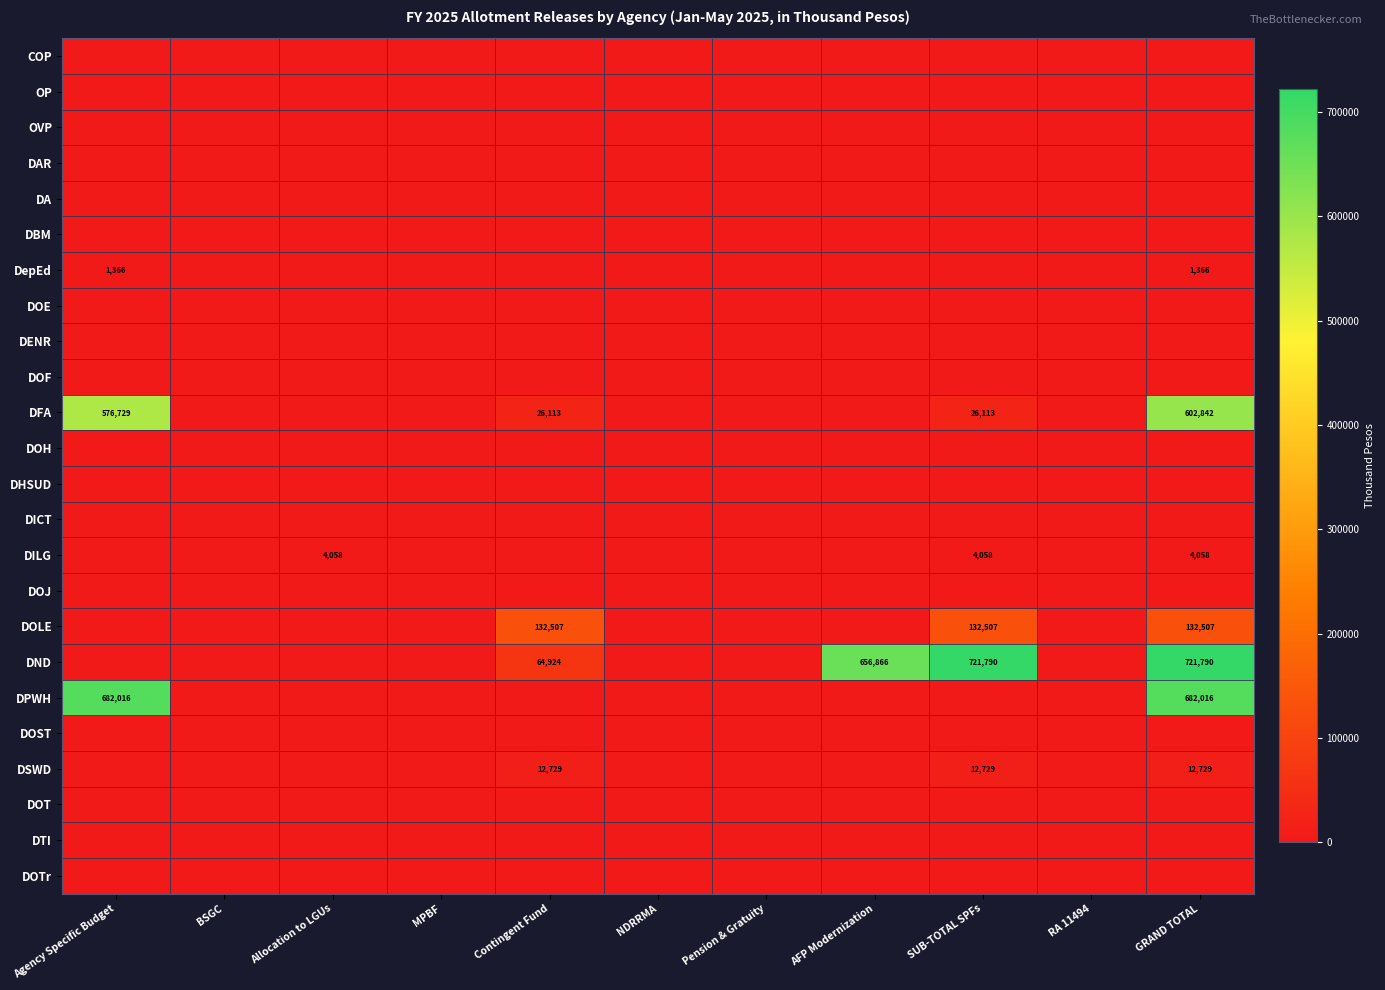

Count the number of data series in this chart.

24